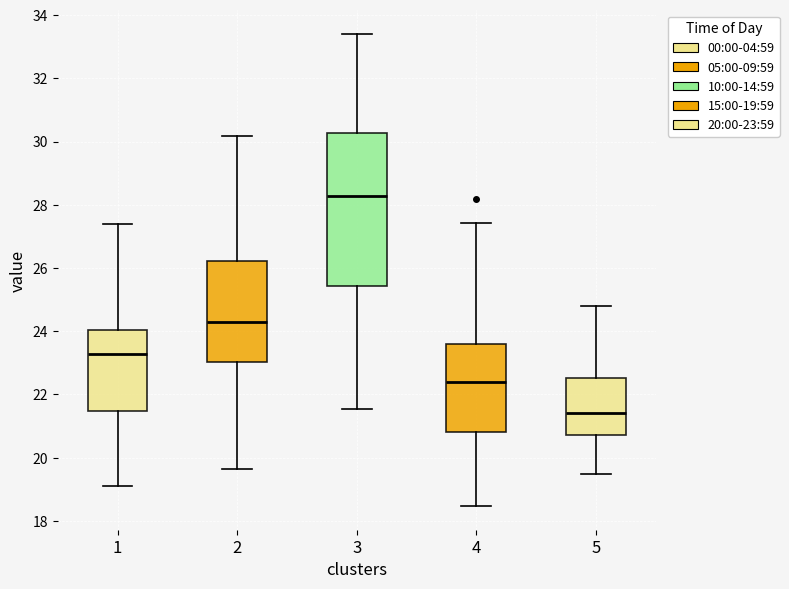

Which box's median line is the lowest?

5